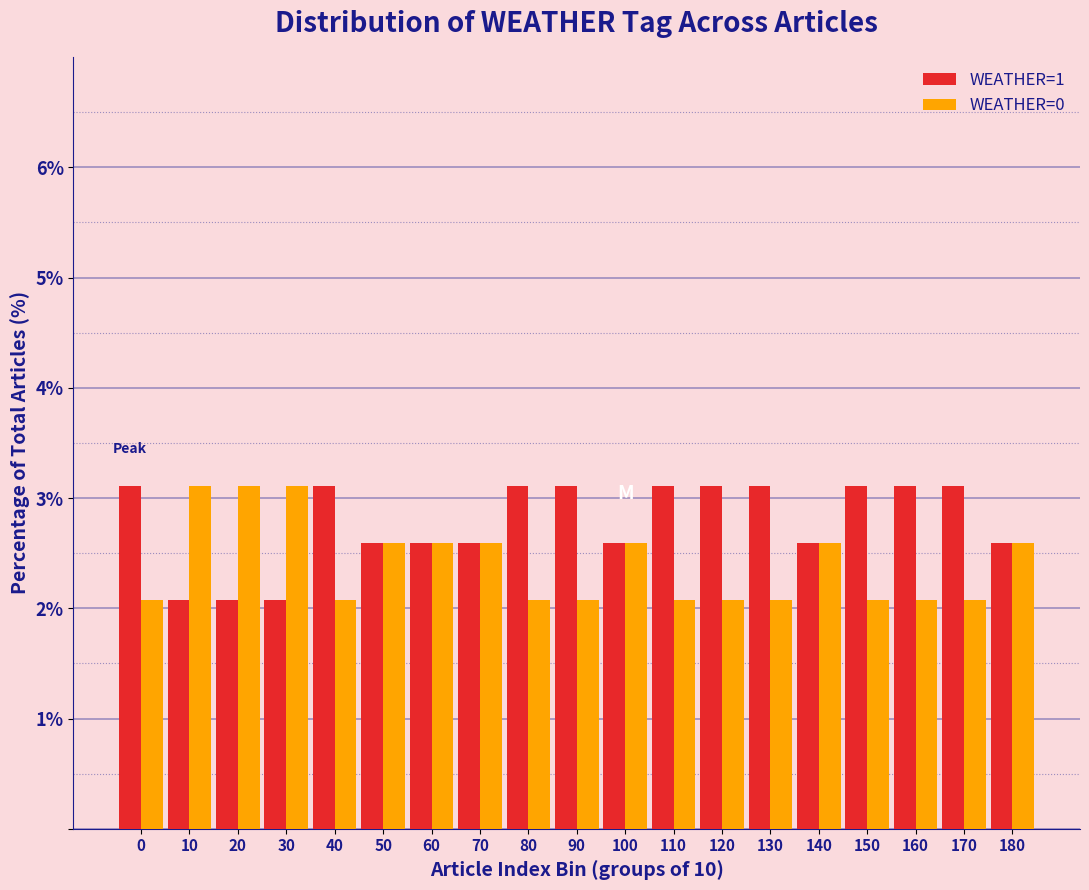

What is the total value across all series at 120?

5.2